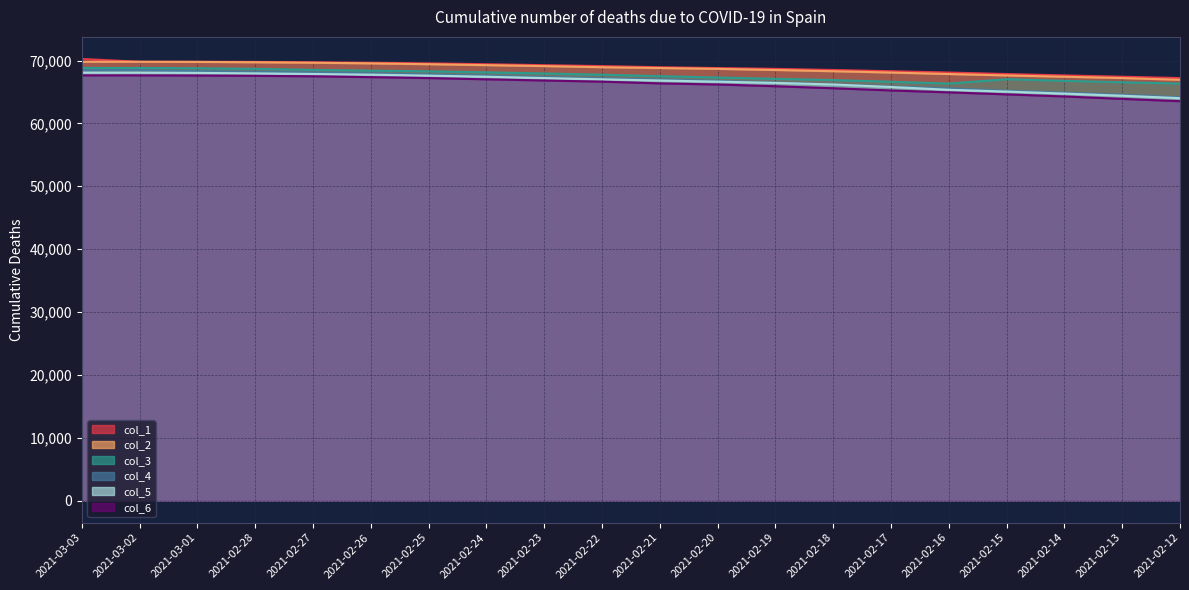

Reading left to right, what are all the values shown in this chart?

col_1: 2021-03-03=70247	2021-03-02=69803	2021-03-01=69801	2021-02-28=69779	2021-02-27=69723	2021-02-26=69647	2021-02-25=69546	2021-02-24=69412	2021-02-23=69261	2021-02-22=69115	2021-02-21=68934	2021-02-20=68802	2021-02-19=68671	2021-02-18=68494	2021-02-17=68296	2021-02-16=68088	2021-02-15=67851	2021-02-14=67628	2021-02-13=67420	2021-02-12=67210
col_2: 2021-03-03=69803	2021-03-02=69801	2021-03-01=69779	2021-02-28=69723	2021-02-27=69647	2021-02-26=69546	2021-02-25=69412	2021-02-24=69261	2021-02-23=69115	2021-02-22=68934	2021-02-21=68802	2021-02-20=68671	2021-02-19=68494	2021-02-18=68296	2021-02-17=68088	2021-02-16=67851	2021-02-15=67628	2021-02-14=67420	2021-02-13=67210	2021-02-12=66936
col_3: 2021-03-03=68813	2021-03-02=68813	2021-03-01=68776	2021-02-28=68675	2021-02-27=68514	2021-02-26=68393	2021-02-25=68284	2021-02-24=68123	2021-02-23=67938	2021-02-22=67742	2021-02-21=67511	2021-02-20=67293	2021-02-19=67092	2021-02-18=66888	2021-02-17=66624	2021-02-16=66333	2021-02-15=67027	2021-02-14=66763	2021-02-13=66543	2021-02-12=66333
col_4: 2021-03-03=68470	2021-03-02=68468	2021-03-01=68305	2021-02-28=68202	2021-02-27=68096	2021-02-26=67957	2021-02-25=67782	2021-02-24=67595	2021-02-23=67373	2021-02-22=67162	2021-02-21=66969	2021-02-20=66765	2021-02-19=66503	2021-02-18=66216	2021-02-17=65881	2021-02-16=65563	2021-02-15=65211	2021-02-14=64883	2021-02-13=64542	2021-02-12=64151
col_5: 2021-03-03=68082	2021-03-02=68079	2021-03-01=68033	2021-02-28=67956	2021-02-27=67862	2021-02-26=67754	2021-02-25=67597	2021-02-24=67425	2021-02-23=67208	2021-02-22=67010	2021-02-21=66822	2021-02-20=66638	2021-02-19=66443	2021-02-18=66186	2021-02-17=65789	2021-02-16=65346	2021-02-15=65062	2021-02-14=64737	2021-02-13=64401	2021-02-12=64014
col_6: 2021-03-03=67639	2021-03-02=67636	2021-03-01=67609	2021-02-28=67566	2021-02-27=67490	2021-02-26=67356	2021-02-25=67208	2021-02-24=67010	2021-02-23=66820	2021-02-22=66638	2021-02-21=66361	2021-02-20=66186	2021-02-19=65909	2021-02-18=65587	2021-02-17=65238	2021-02-16=64933	2021-02-15=64614	2021-02-14=64279	2021-02-13=63897	2021-02-12=63527